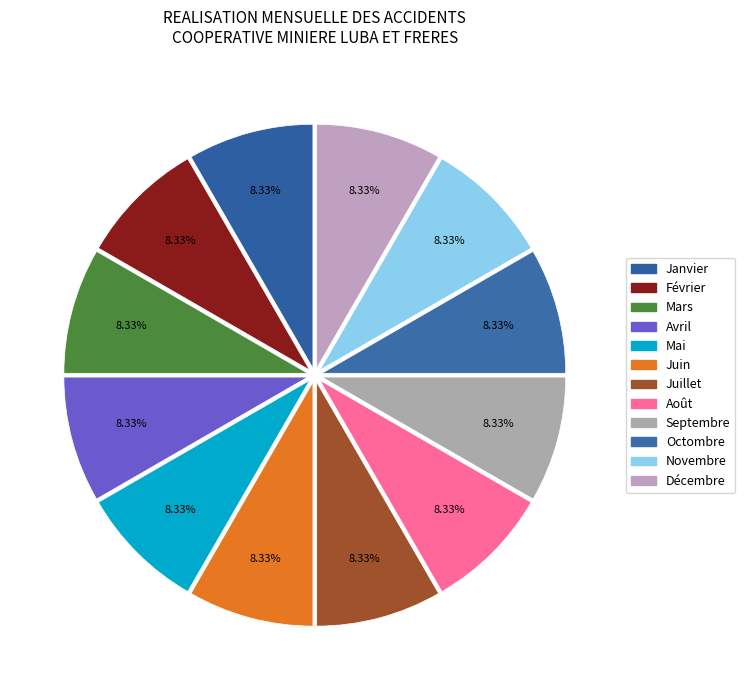

How many slices are in this pie chart?

12